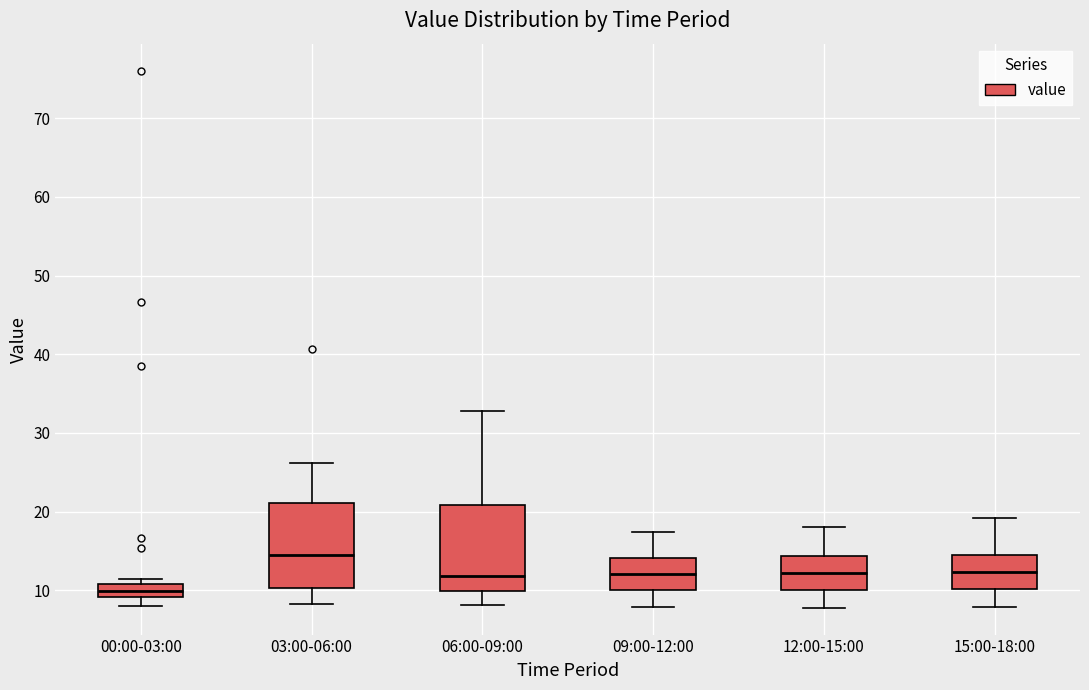

Which box has the lowest median line?

00:00-03:00